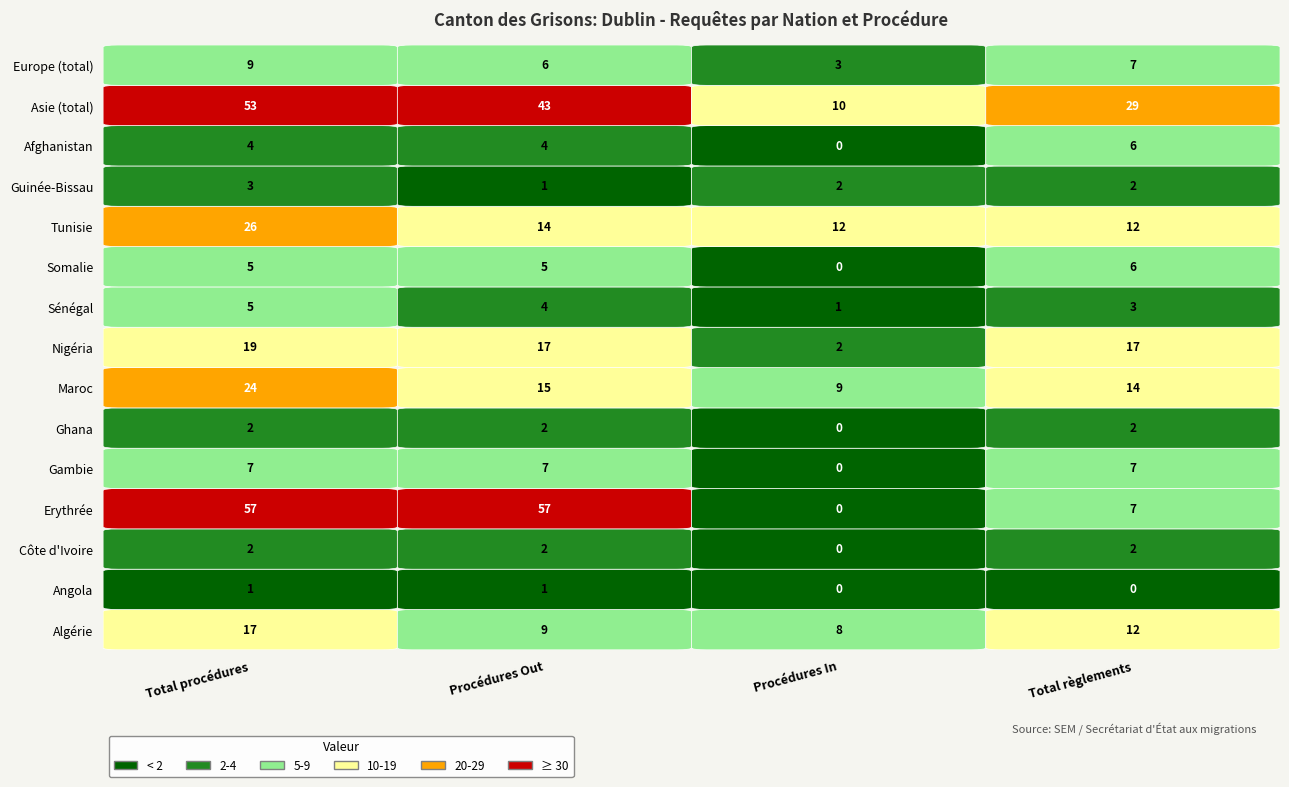

Which series has the widest spread of values?

Erythrée